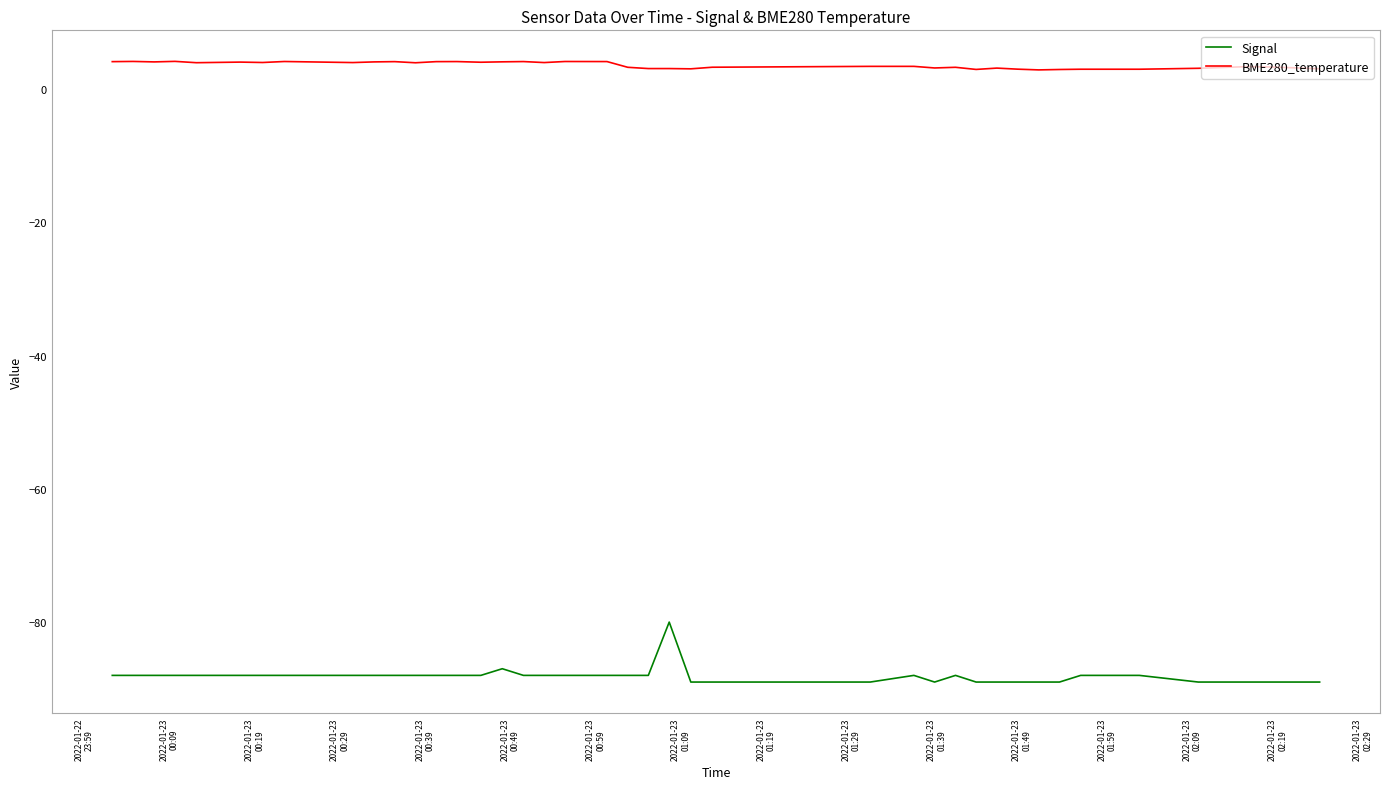

What is the difference between the maximum and minimum values in the Signal series?

9.0